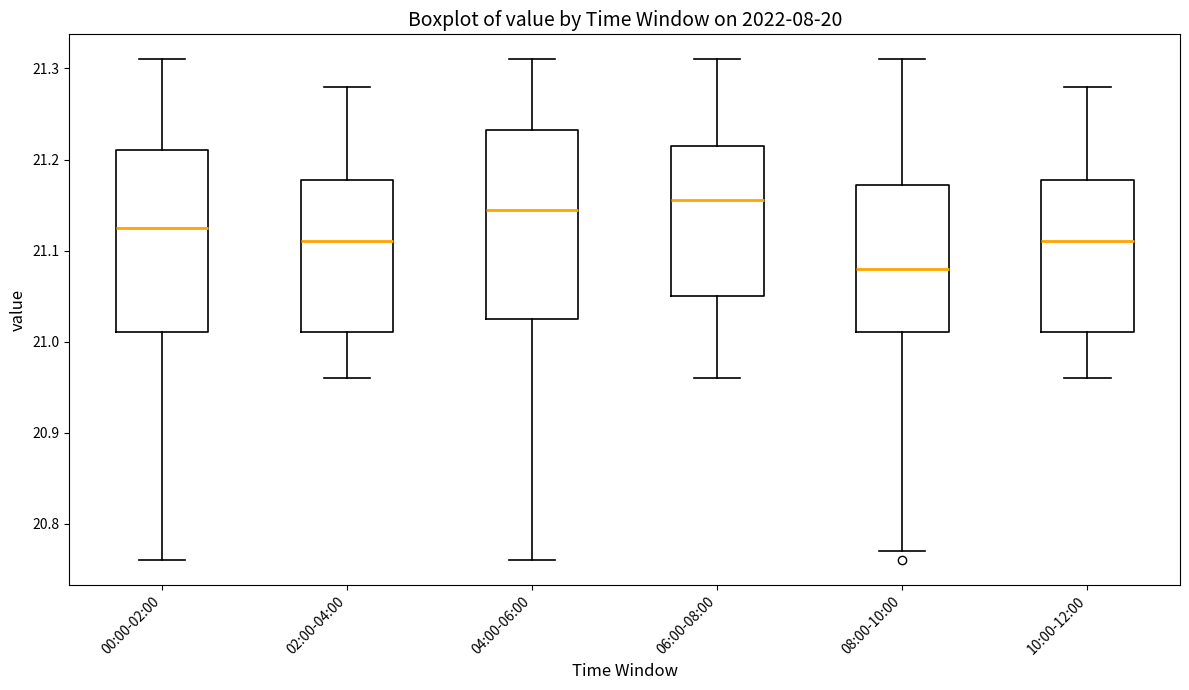

Which box has the highest median line?

06:00-08:00